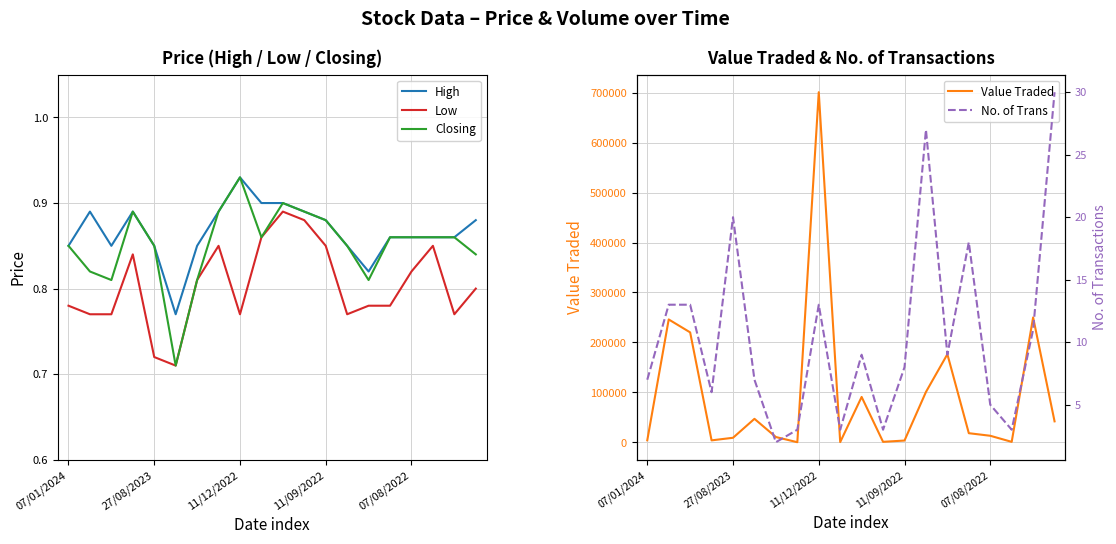

True or false: Low and High intersect in this chart.

False